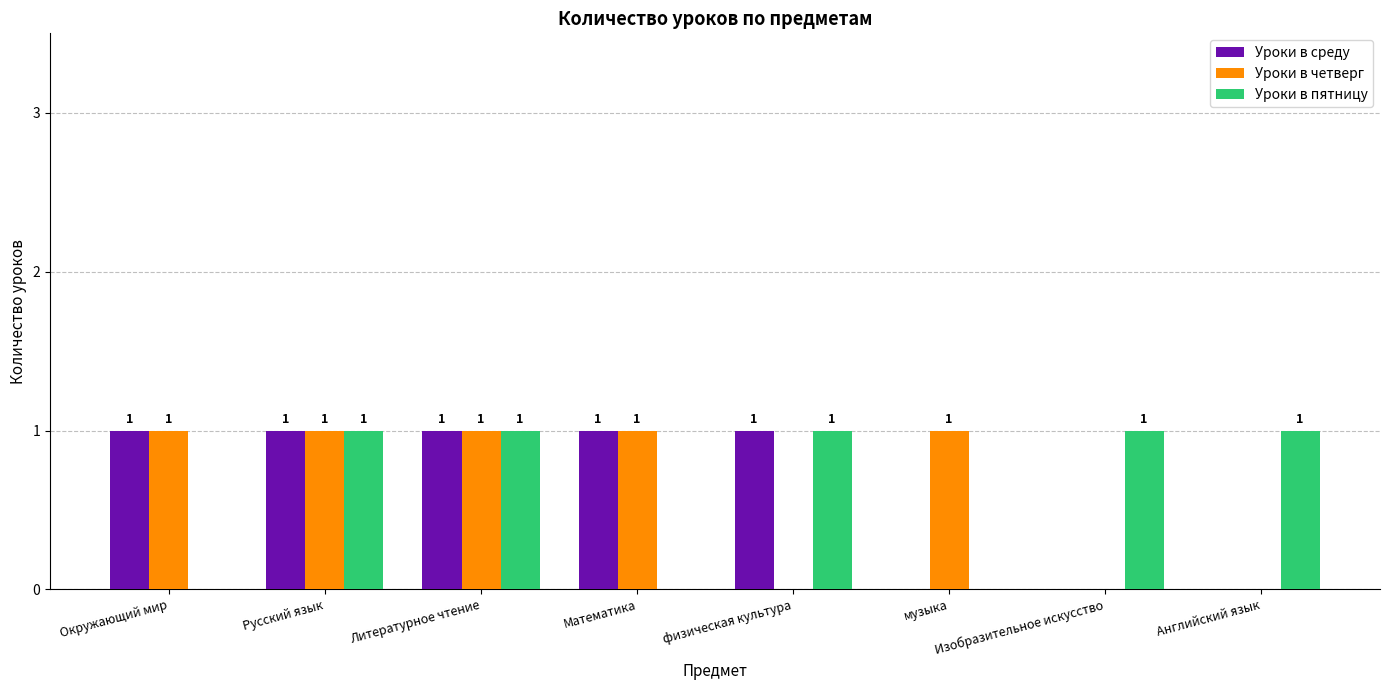

What is the total value across all series at Окружающий мир?

2